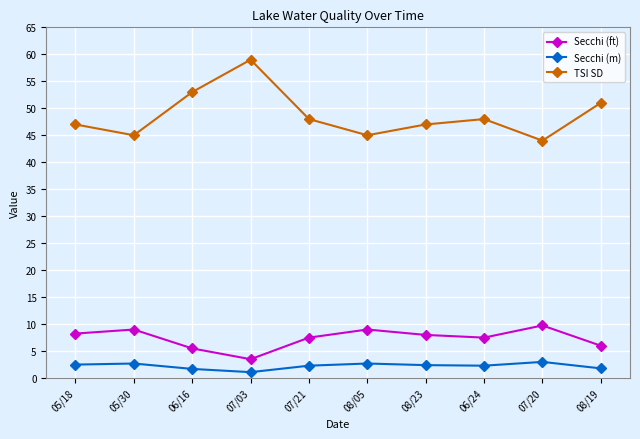

What is the average value of the Secchi (ft) series?

7.4